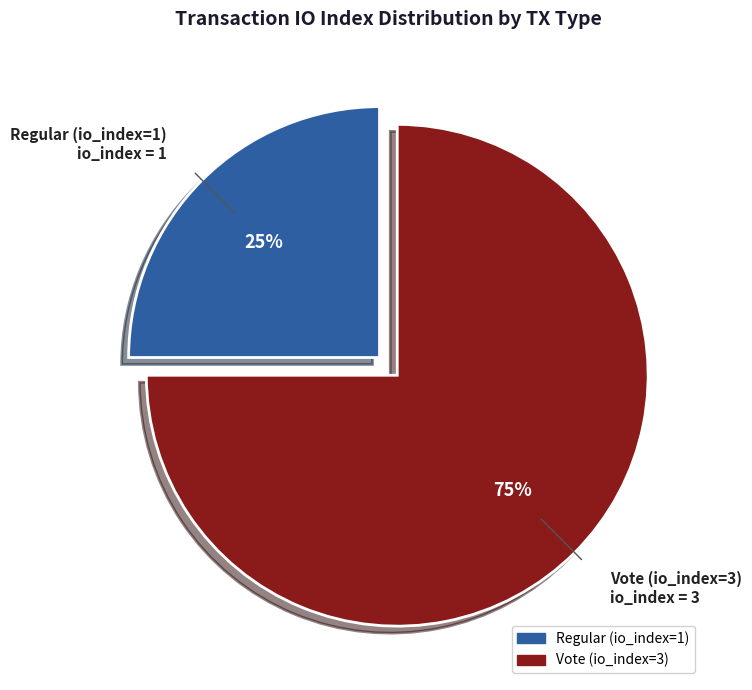

Is it true that Vote (io_index=3) is 75% of the pie?

True